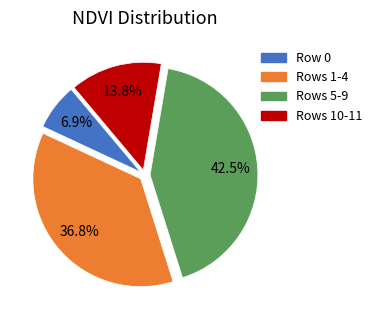

What is the largest slice in the pie chart?

Rows 5-9